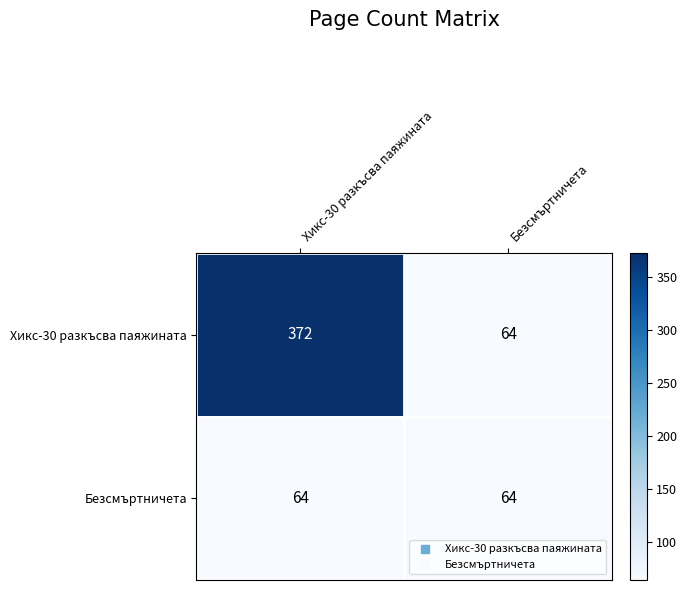

Is it true that Безсмъртничета equals 64 at Безсмъртничета?

True